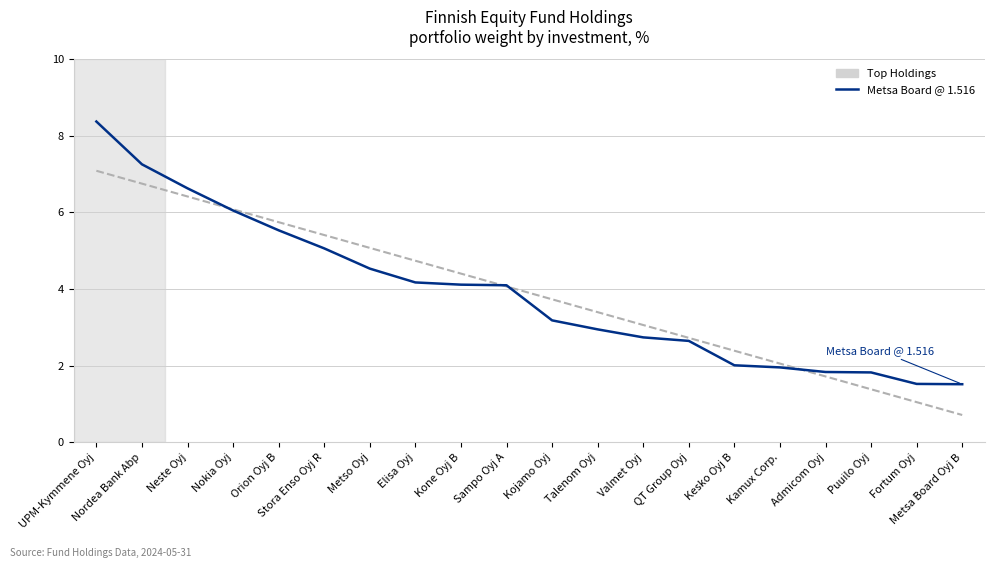

Which category has the lowest value across all series?

Metsa Board Oyj B